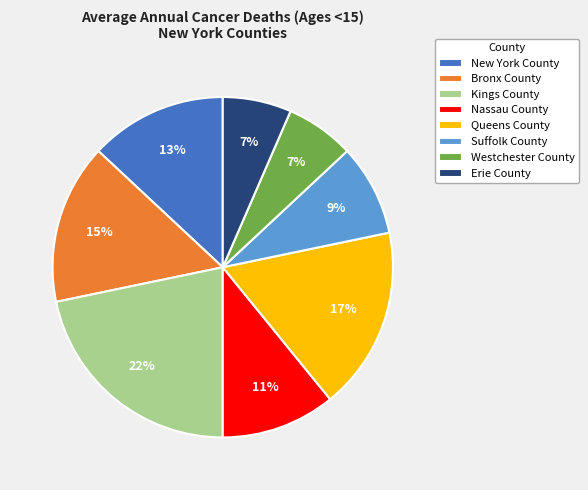

To the nearest percent, what percentage of the pie is New York County?

13%